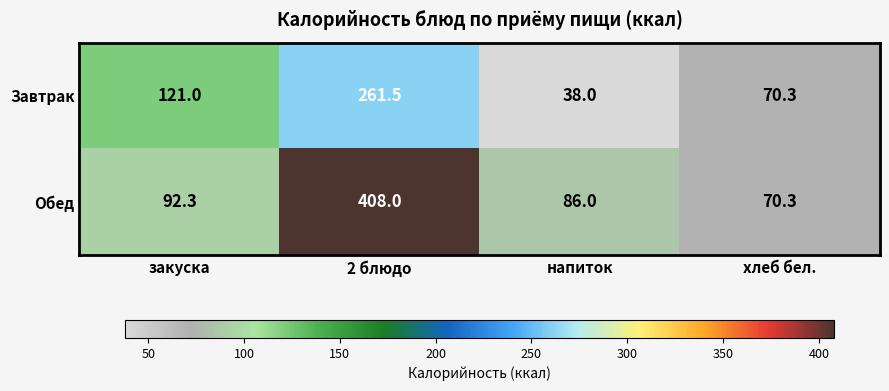

What is the smallest value displayed?

38.0